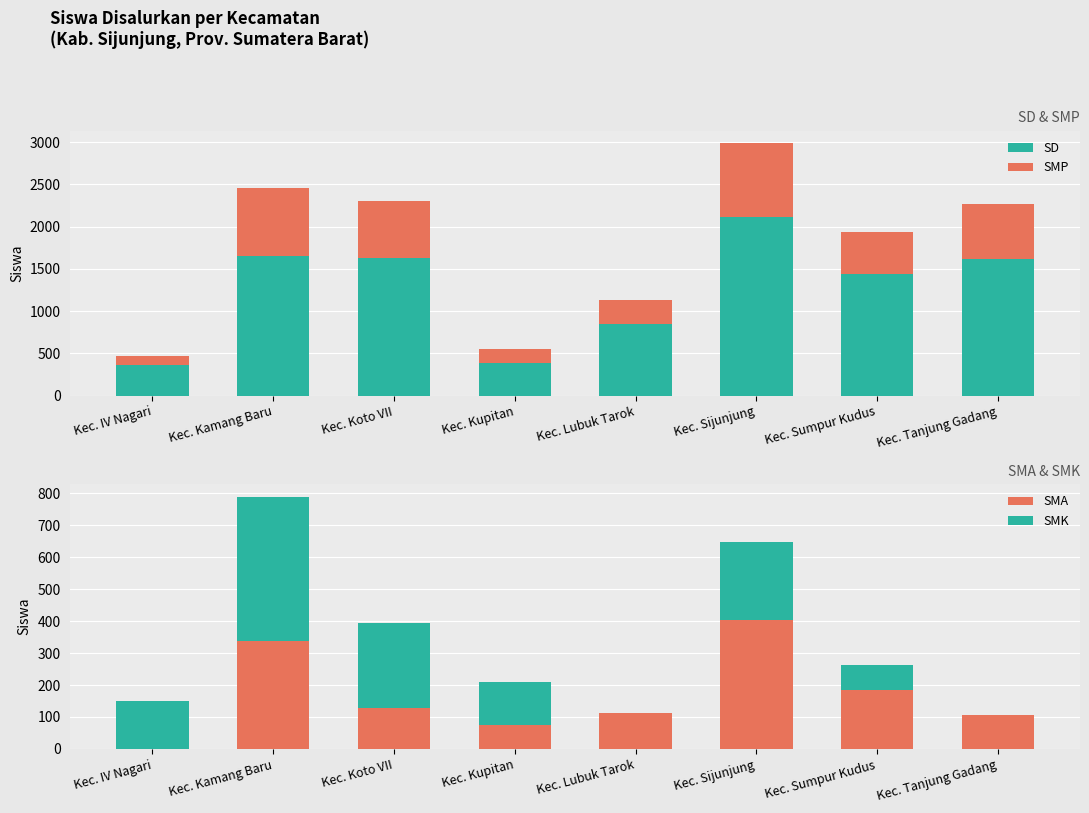

What are all the series names shown in the legend?

SD, SMP, SMA, SMK